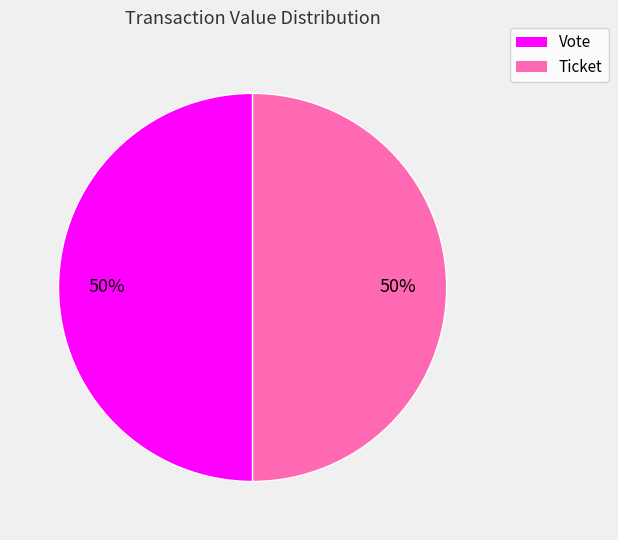

True or false: Vote accounts for 36% of the total.

False